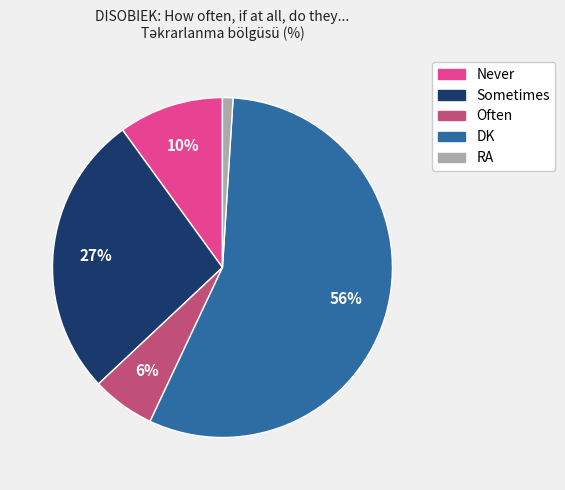

What is the ratio of the value at DK to the value at RA?

56.0